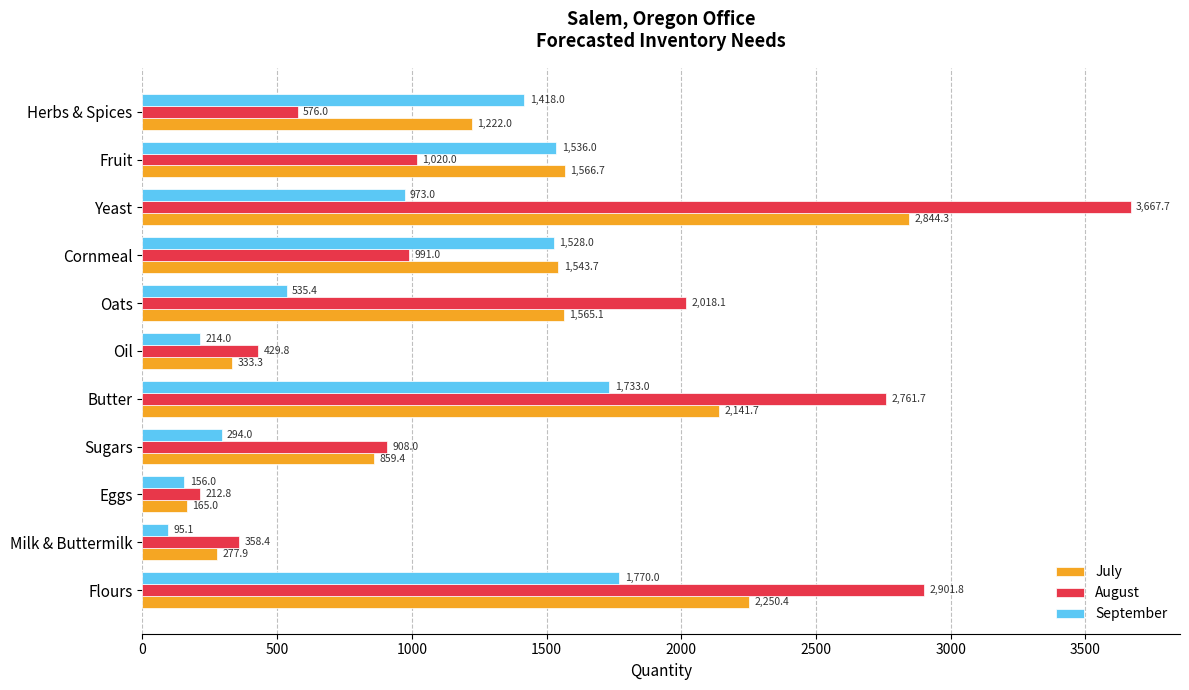

At which category is the sum across all series the highest?

Yeast